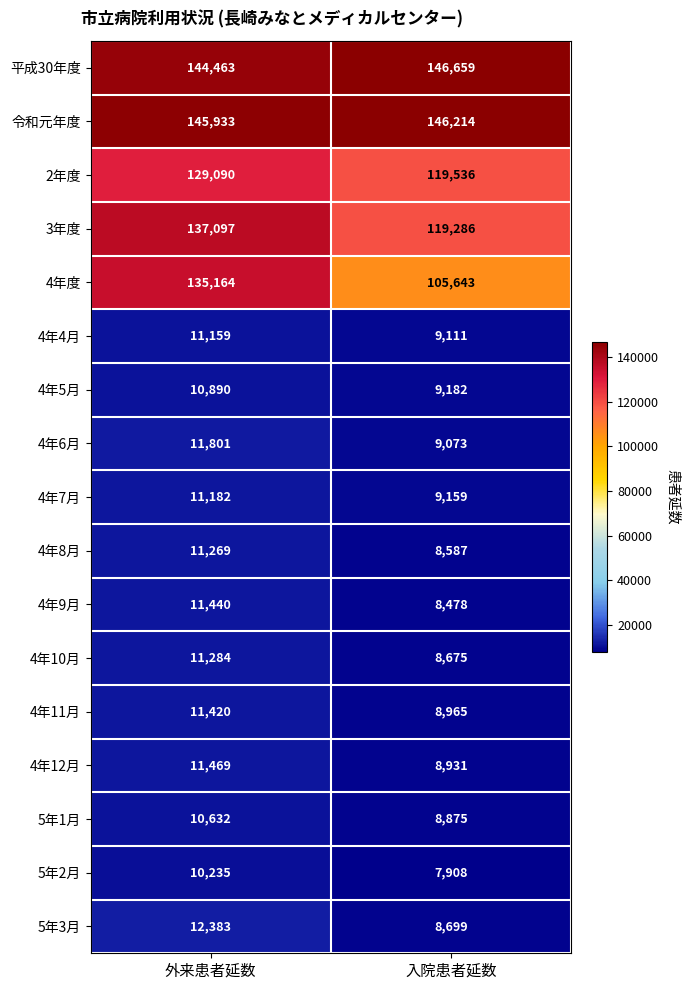

What is the total value across all series at 外来患者延数?

826911